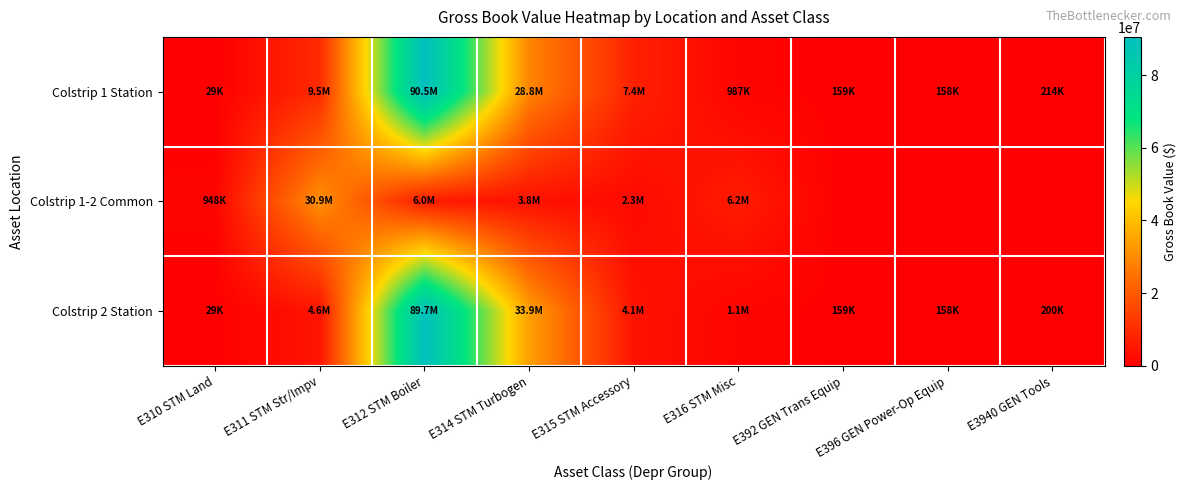

Which series has the widest spread of values?

Colstrip 1 Station